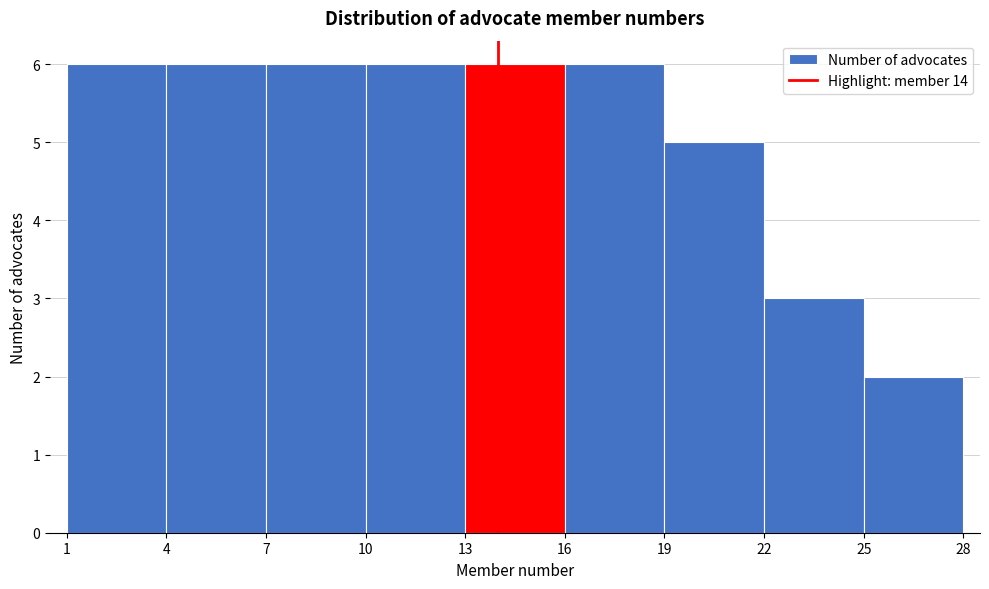

Reading left to right, list every bar in this chart as the range it spans on the x-axis followed by its height. The values are not printed on the chart, so give them approximately, as read against the axis.

1 to 4: 6
4 to 7: 6
7 to 10: 6
10 to 13: 6
13 to 16: 6
16 to 19: 6
19 to 22: 5
22 to 25: 3
25 to 28: 2